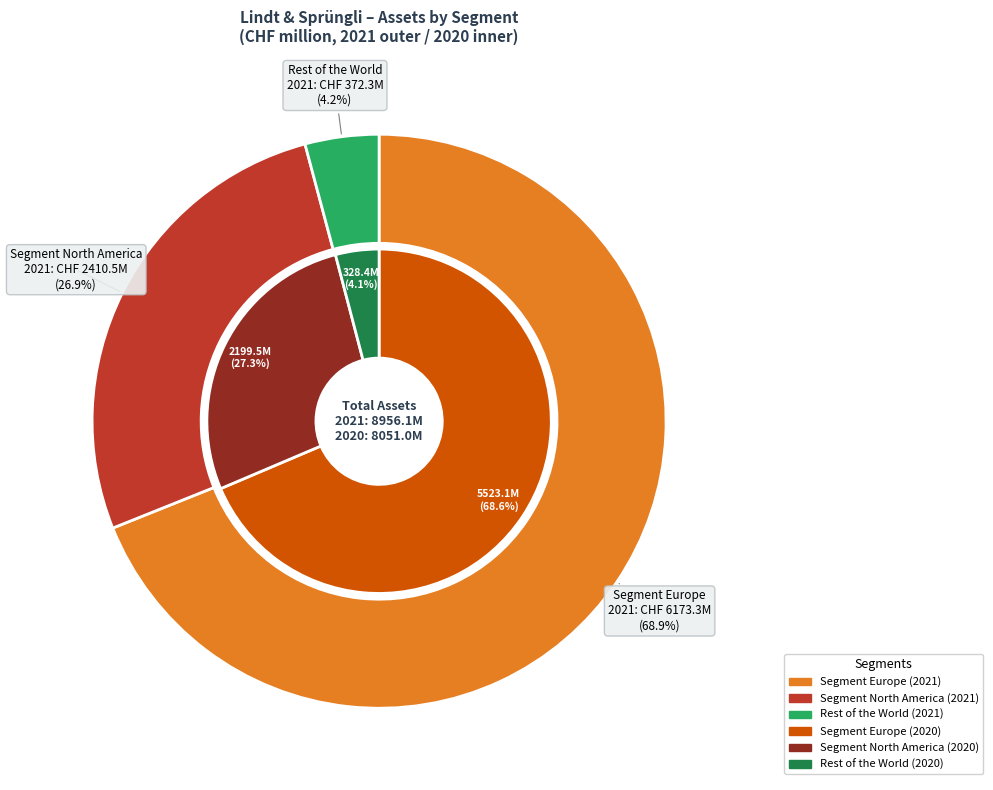

Count the number of slices in the pie.

3